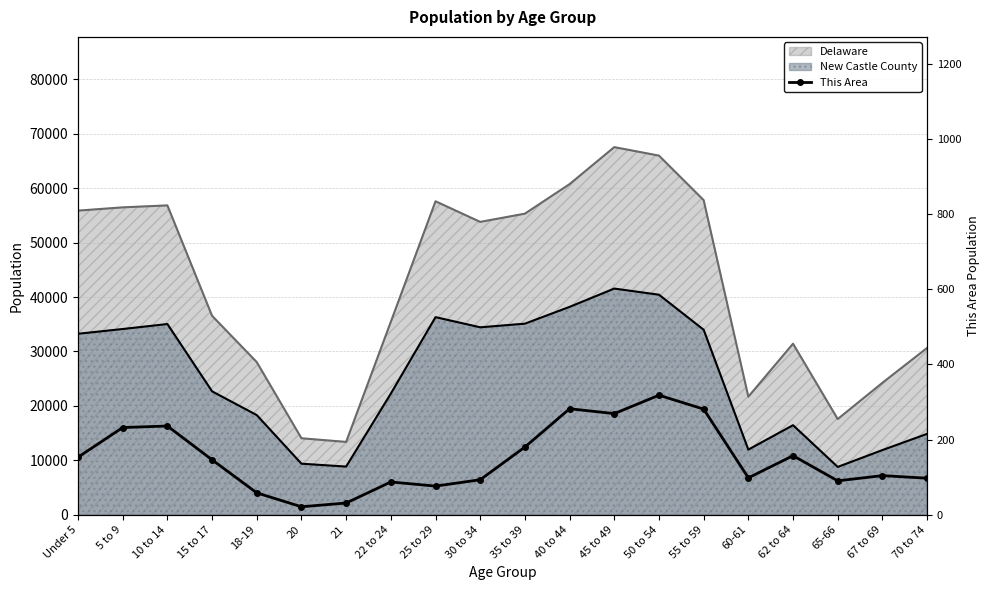

How many data points are above 146?

9